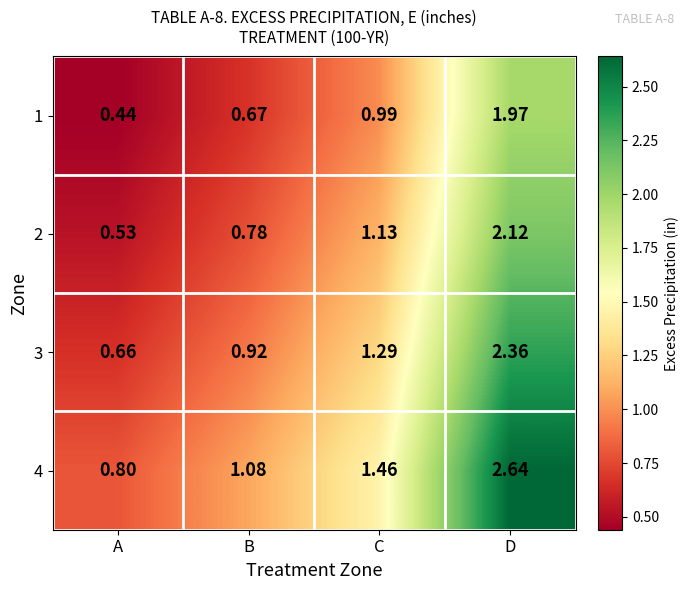

Which category has the lowest value across all series?

A